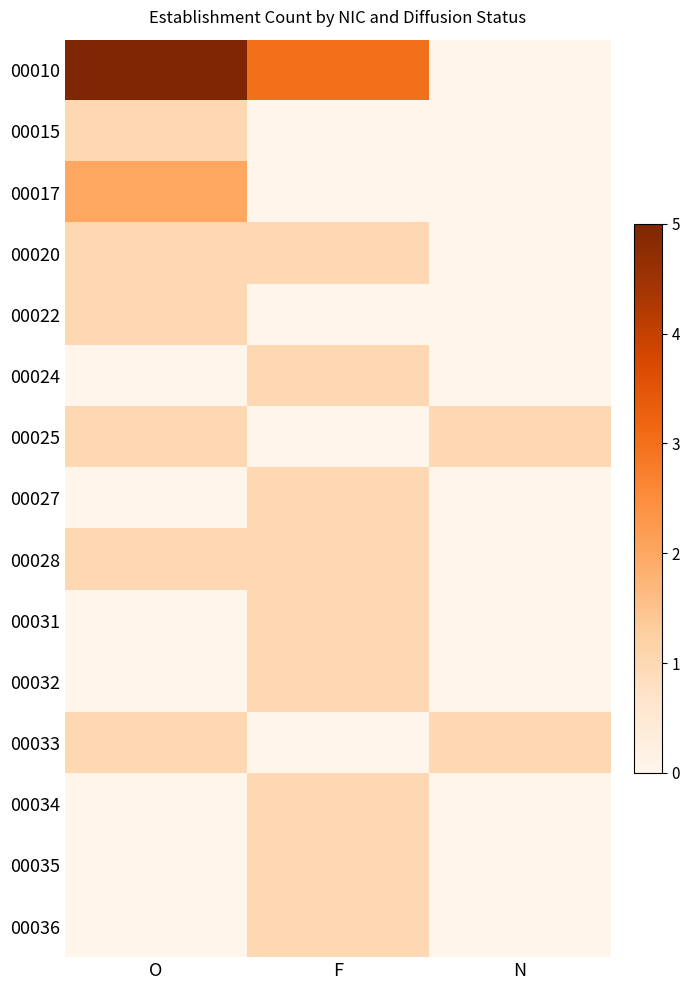

Which category has the highest value across all series?

O